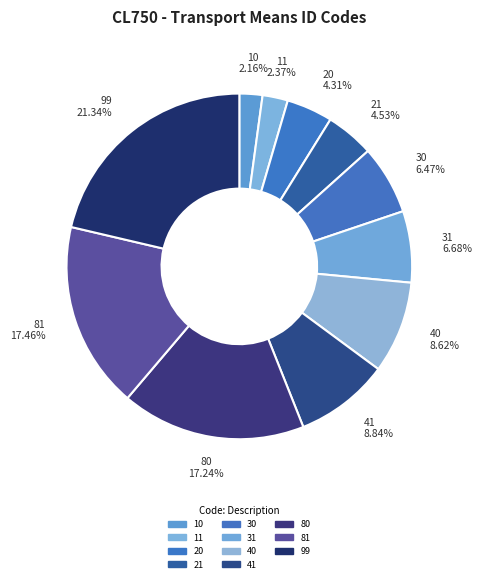

Does any single category account for the majority?

No